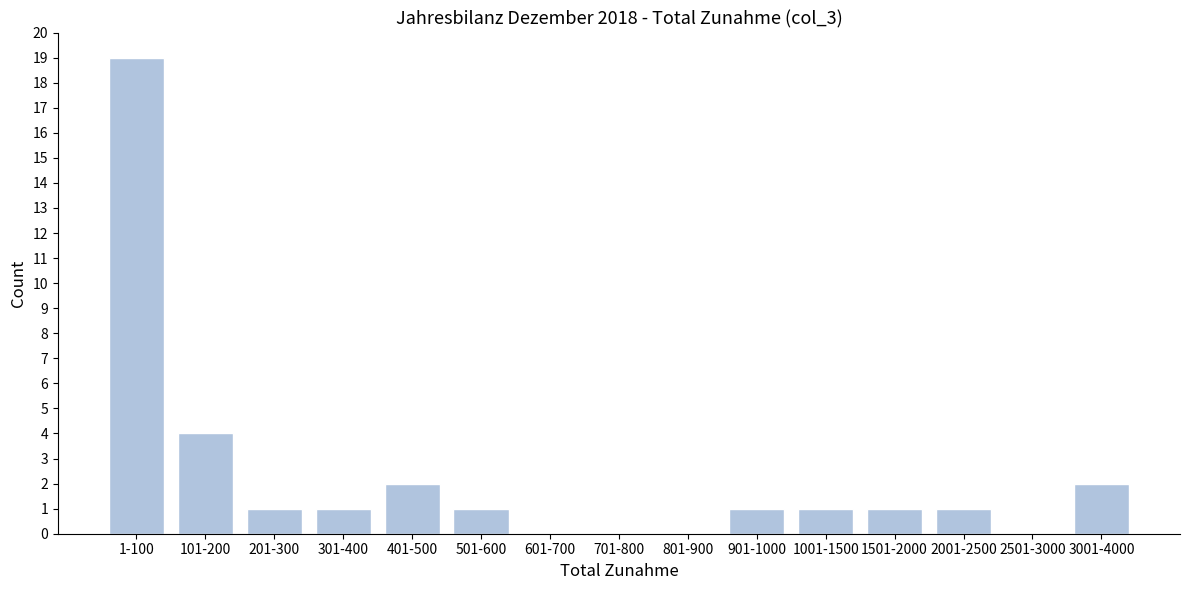

Reading right to left, extract all data points from this chart.

3001-4000=2	2501-3000=0	2001-2500=1	1501-2000=1	1001-1500=1	901-1000=1	801-900=0	701-800=0	601-700=0	501-600=1	401-500=2	301-400=1	201-300=1	101-200=4	1-100=19